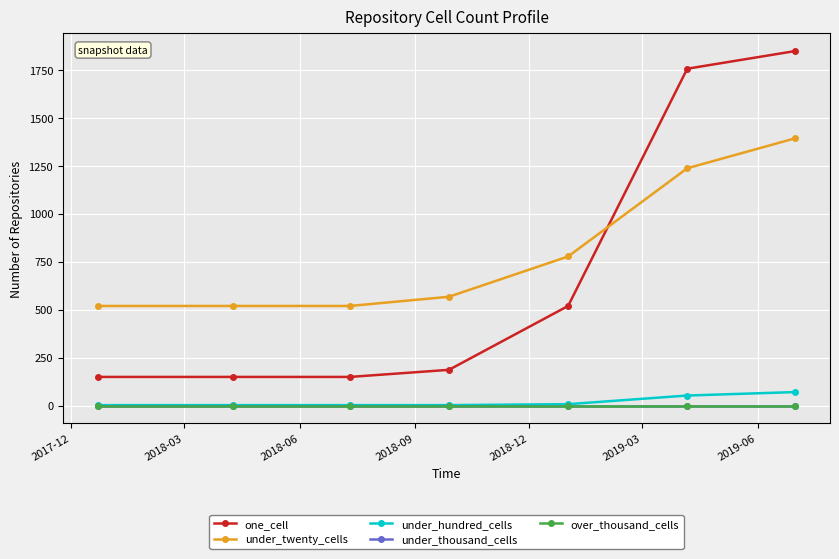

Is this an area chart (filled region under the line)?

No